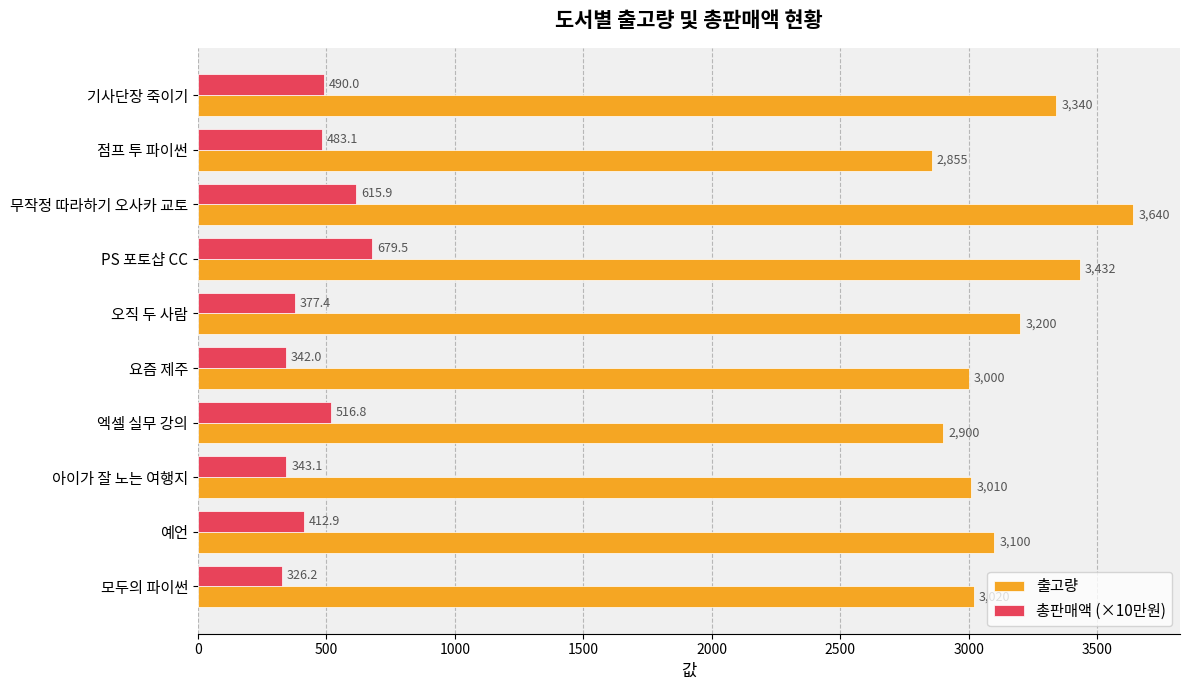

Rank the categories by 총판매액 (×10만원) value from lowest to highest.

모두의 파이썬, 요즘 제주, 아이가 잘 노는 여행지, 오직 두 사람, 예언, 점프 투 파이썬, 기사단장 죽이기, 엑셀 실무 강의, 무작정 따라하기 오사카 교토, PS 포토샵 CC